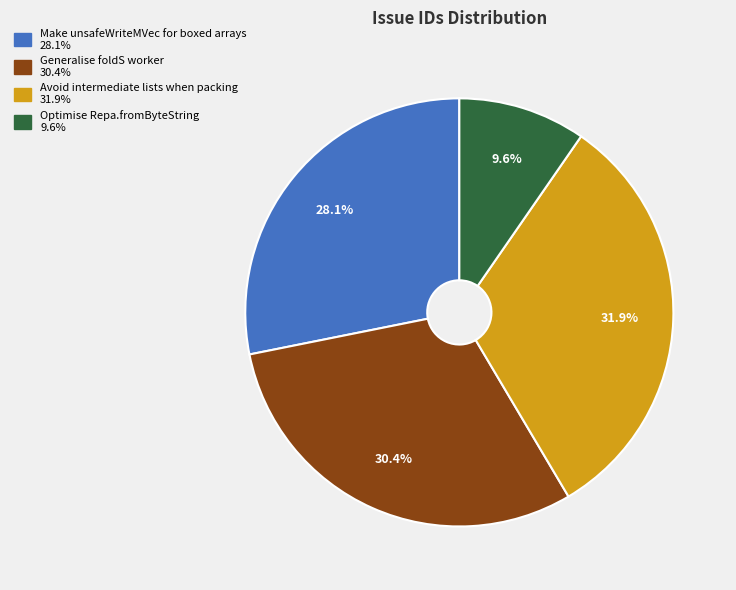

Is it true that Generalise foldS worker is 18% of the pie?

False